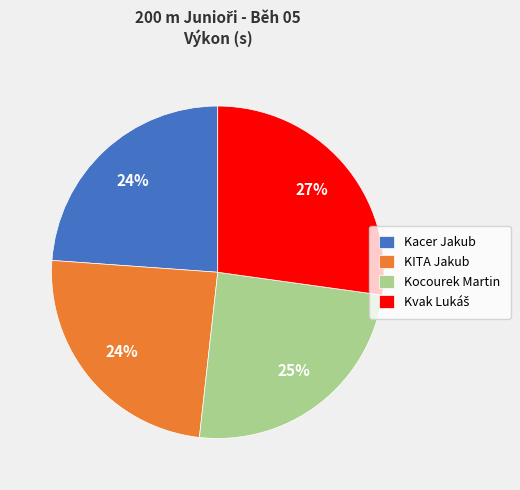

Is it true that Kocourek Martin is 18% of the pie?

False